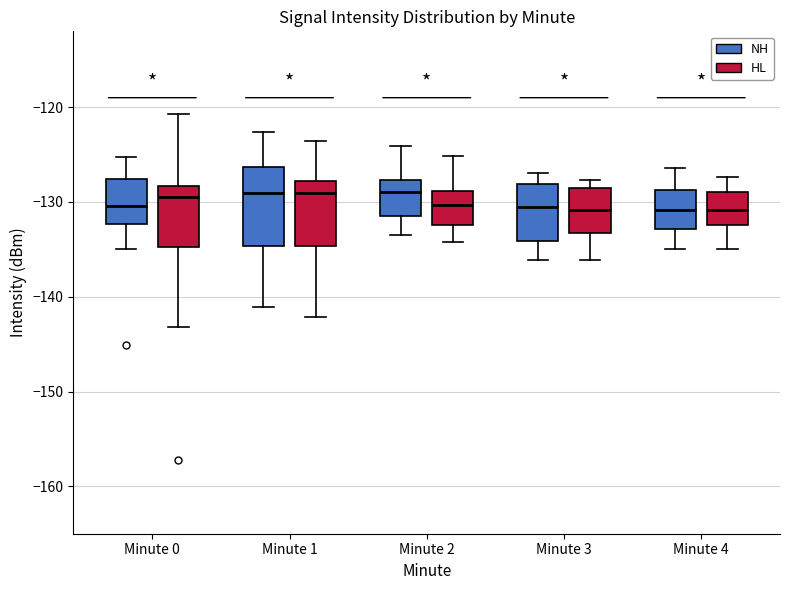

Reading left to right, read every box against the y-axis: the position of its median line, the range the box covers, and the ends of its whiskers. The values are not printed on the chart, so give them approximately, as read against the axis.

Minute 0 (NH): median -130, box -132 to -128, whiskers -135 to -125
Minute 0 (HL): median -130, box -135 to -128, whiskers -143 to -121
Minute 1 (NH): median -129, box -135 to -126, whiskers -141 to -123
Minute 1 (HL): median -129, box -135 to -128, whiskers -142 to -124
Minute 2 (NH): median -129, box -131 to -128, whiskers -133 to -124
Minute 2 (HL): median -130, box -132 to -129, whiskers -134 to -125
Minute 3 (NH): median -130, box -134 to -128, whiskers -136 to -127
Minute 3 (HL): median -131, box -133 to -128, whiskers -136 to -128 (just above the box's upper edge)
Minute 4 (NH): median -131, box -133 to -129, whiskers -135 to -126
Minute 4 (HL): median -131, box -132 to -129, whiskers -135 to -127